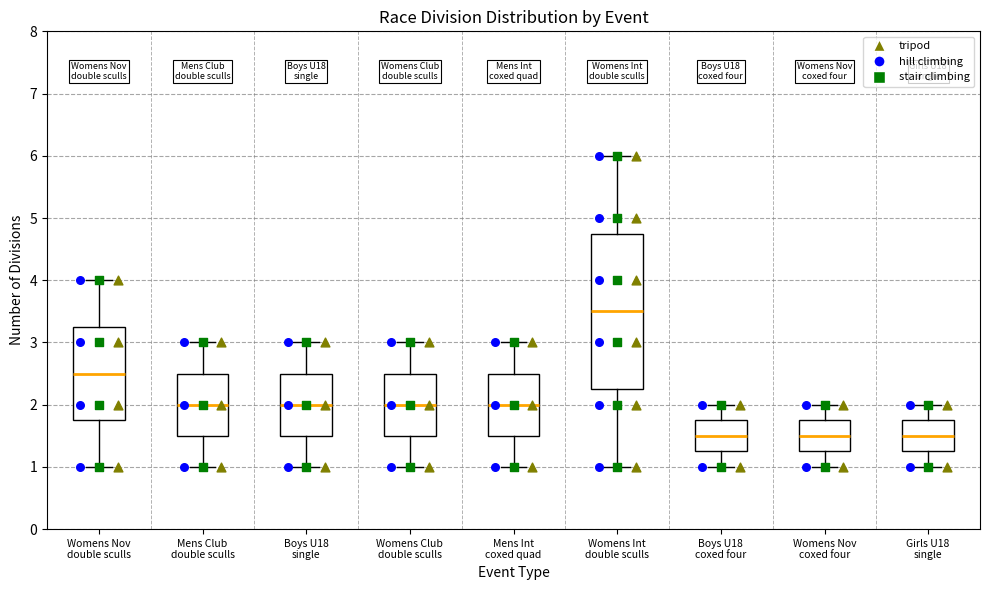

Comparing the boxes themselves (not the whiskers), which one is the tallest?

Womens Int double sculls